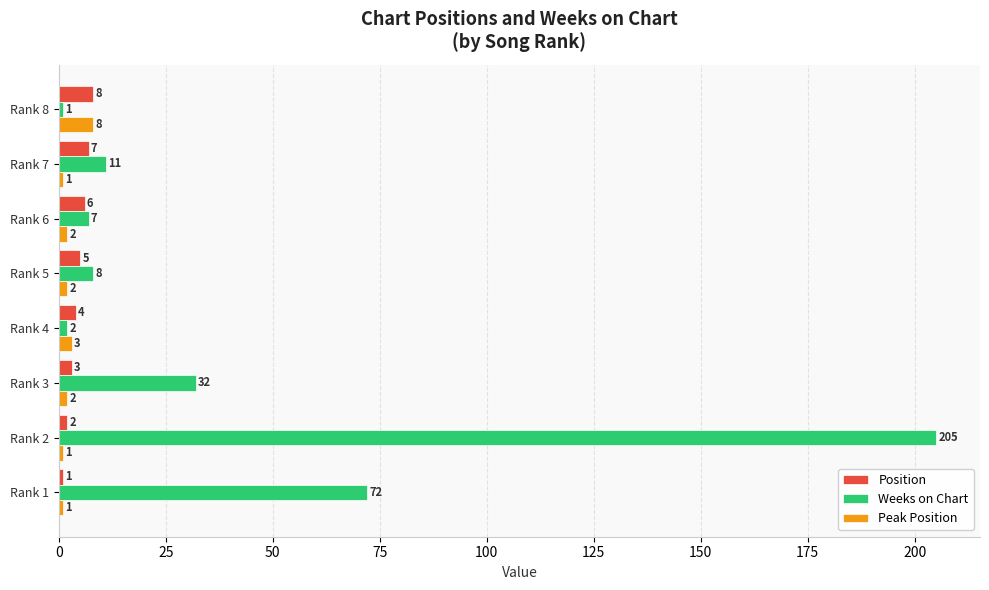

How many data points in Weeks on Chart are less than 11?

4